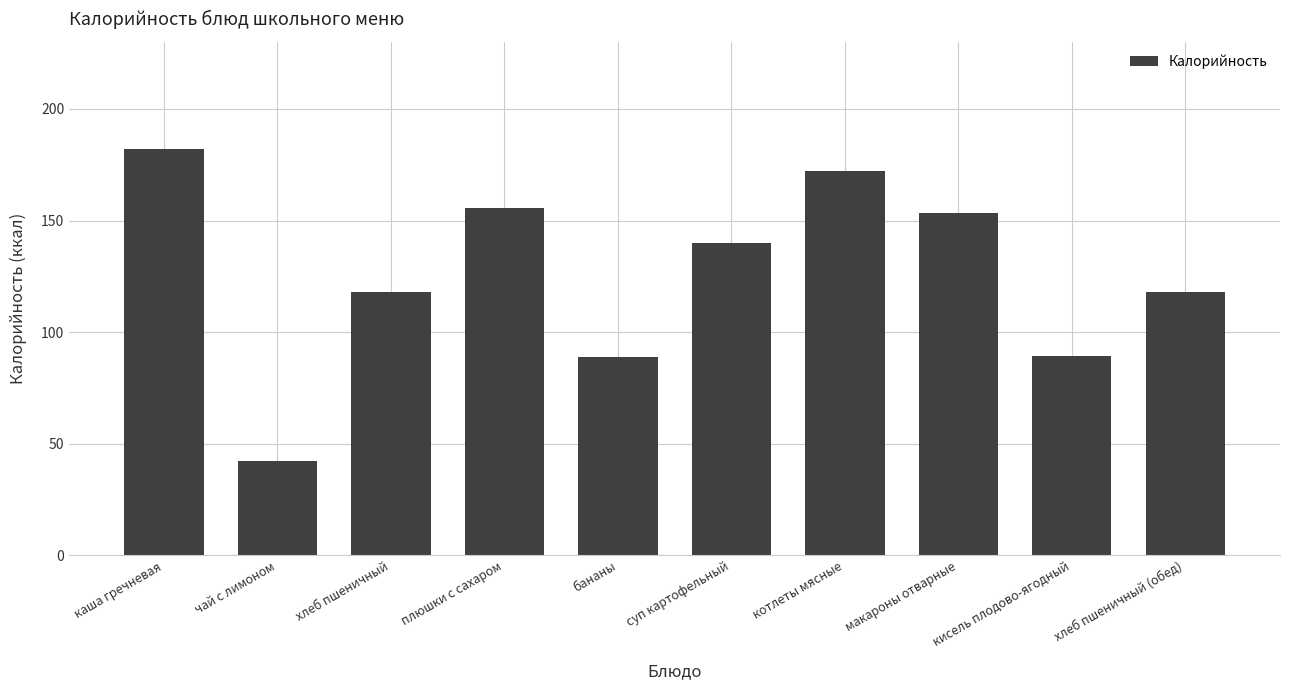

Approximately how many times larger is the value at каша гречневая compared to макароны отварные?

1.2